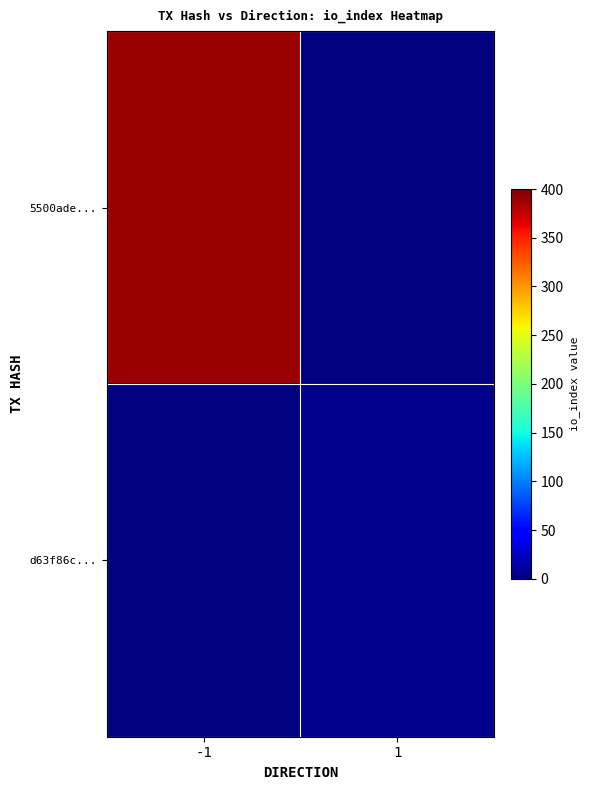

Between -1 and 1, which series saw the biggest shift?

5500ade...